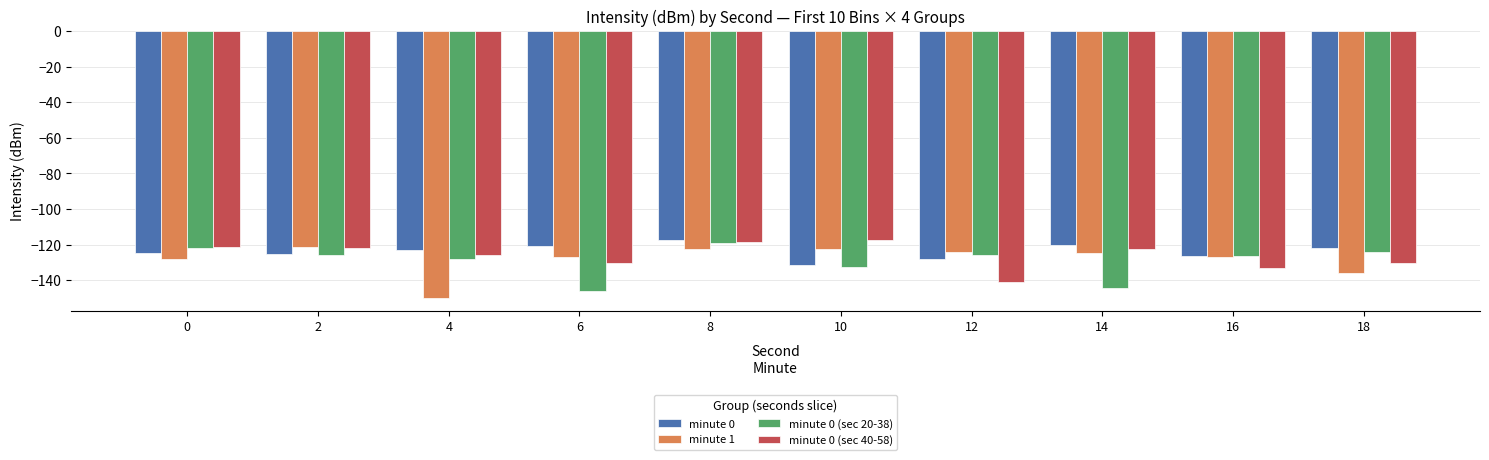

What is the difference between the second highest and second lowest values in the minute 0 series?

7.7